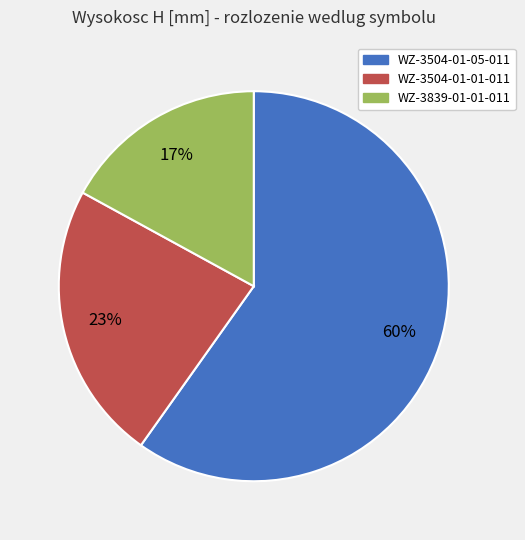

Do WZ-3839-01-01-011 and WZ-3504-01-01-011 together represent more than half of the pie?

No